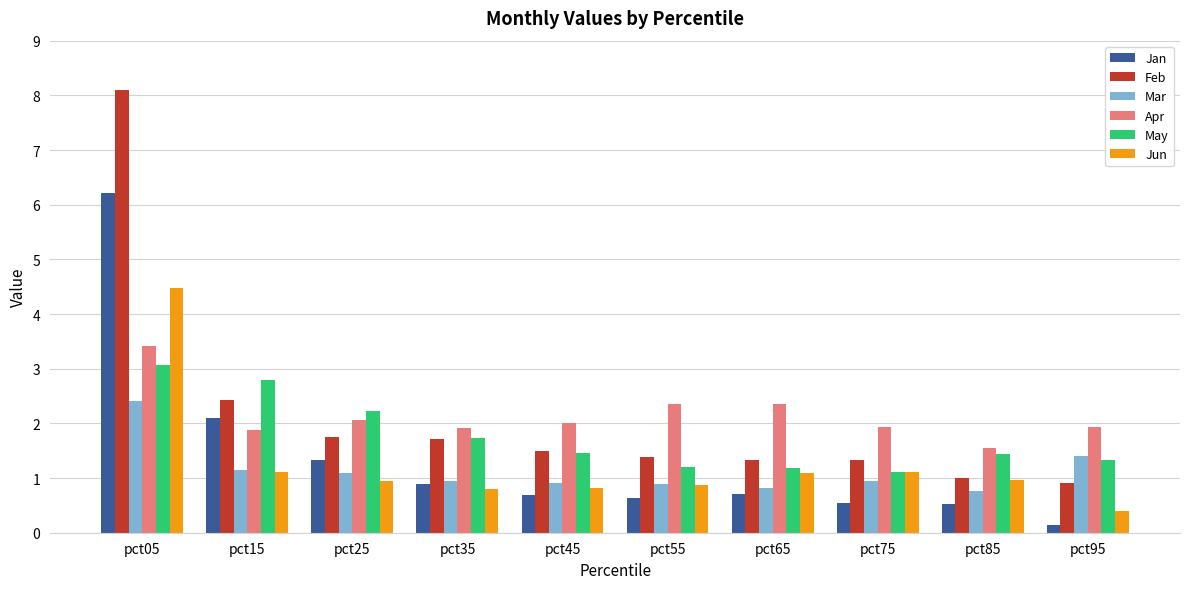

What is the approximate value of Apr at pct35?

1.9